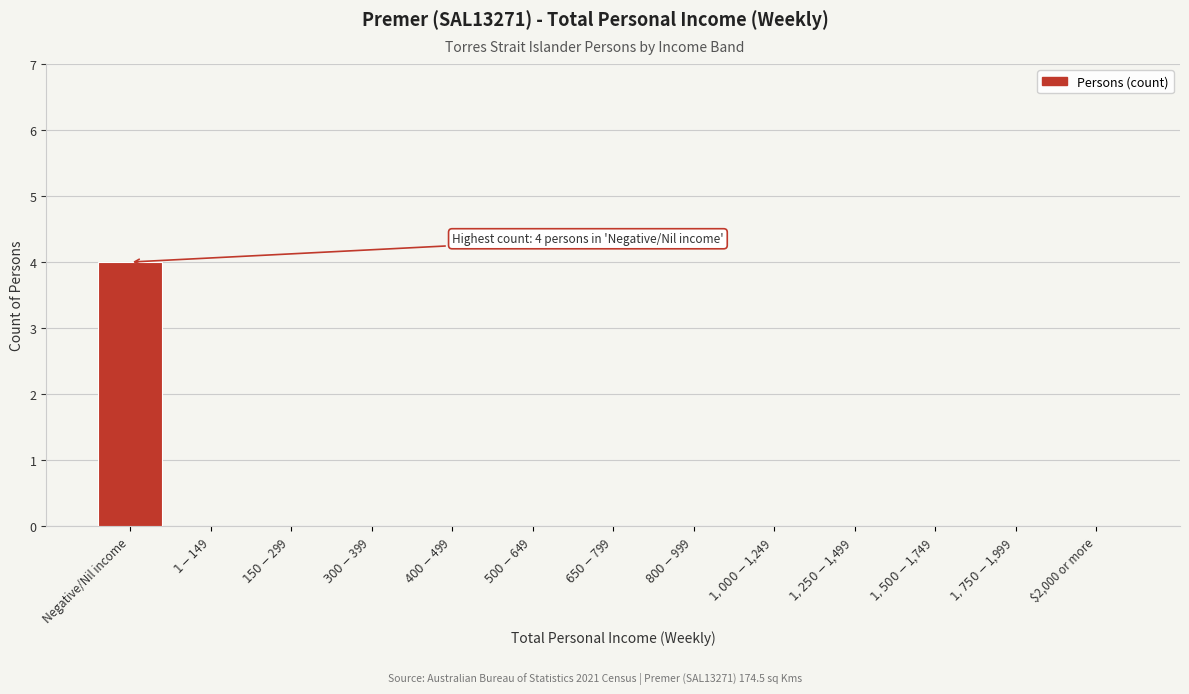

Is it true that the value at $2,000 or more is 0?

True